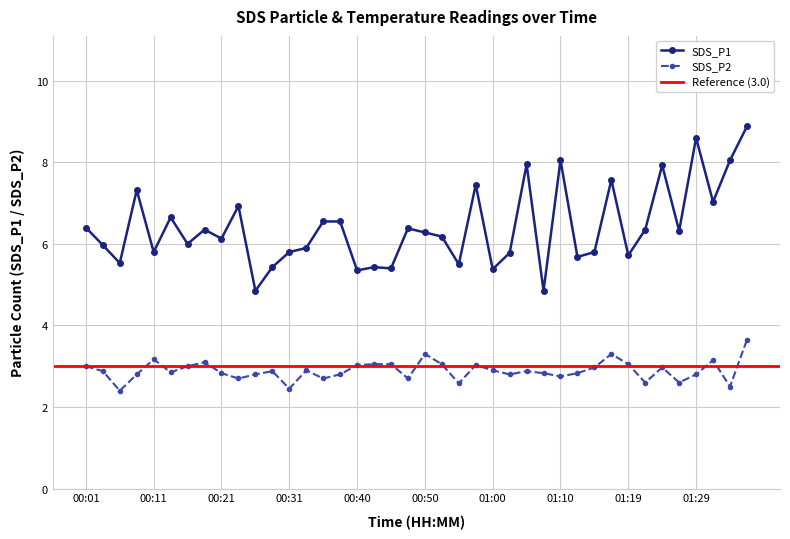

How many interior local valleys does the SDS_P1 series have?

14